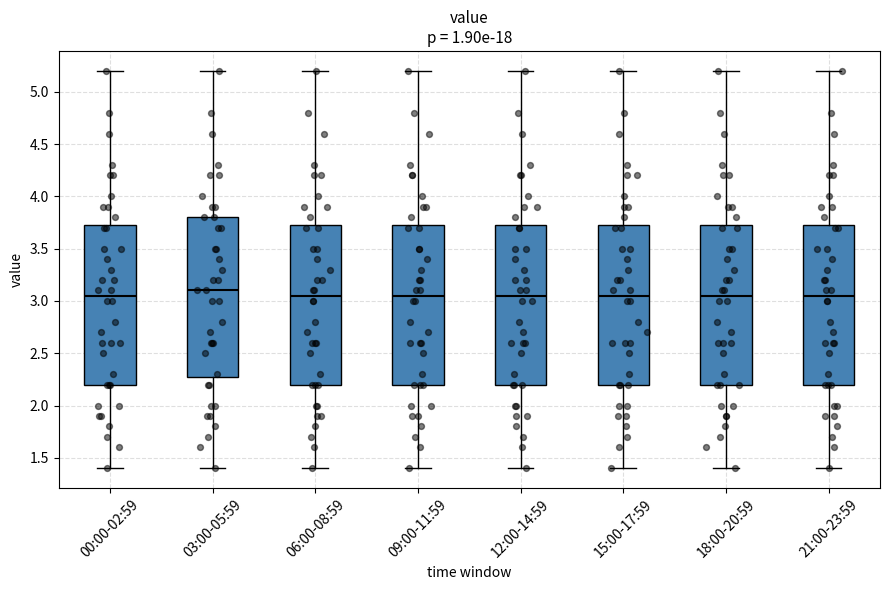

Reading left to right, transcribe this box plot: for each box, give where its median line is, the range the box spans, and where its two whiskers end, as read against the y-axis. The values are not printed on the chart, so give them approximately, as read against the axis.

00:00-02:59: median 3.05, box 2.20 to 3.75, whiskers 1.40 to 5.20
03:00-05:59: median 3.10, box 2.30 to 3.80, whiskers 1.40 to 5.20
06:00-08:59: median 3.05, box 2.20 to 3.75, whiskers 1.40 to 5.20
09:00-11:59: median 3.05, box 2.20 to 3.75, whiskers 1.40 to 5.20
12:00-14:59: median 3.05, box 2.20 to 3.75, whiskers 1.40 to 5.20
15:00-17:59: median 3.05, box 2.20 to 3.75, whiskers 1.40 to 5.20
18:00-20:59: median 3.05, box 2.20 to 3.75, whiskers 1.40 to 5.20
21:00-23:59: median 3.05, box 2.20 to 3.75, whiskers 1.40 to 5.20